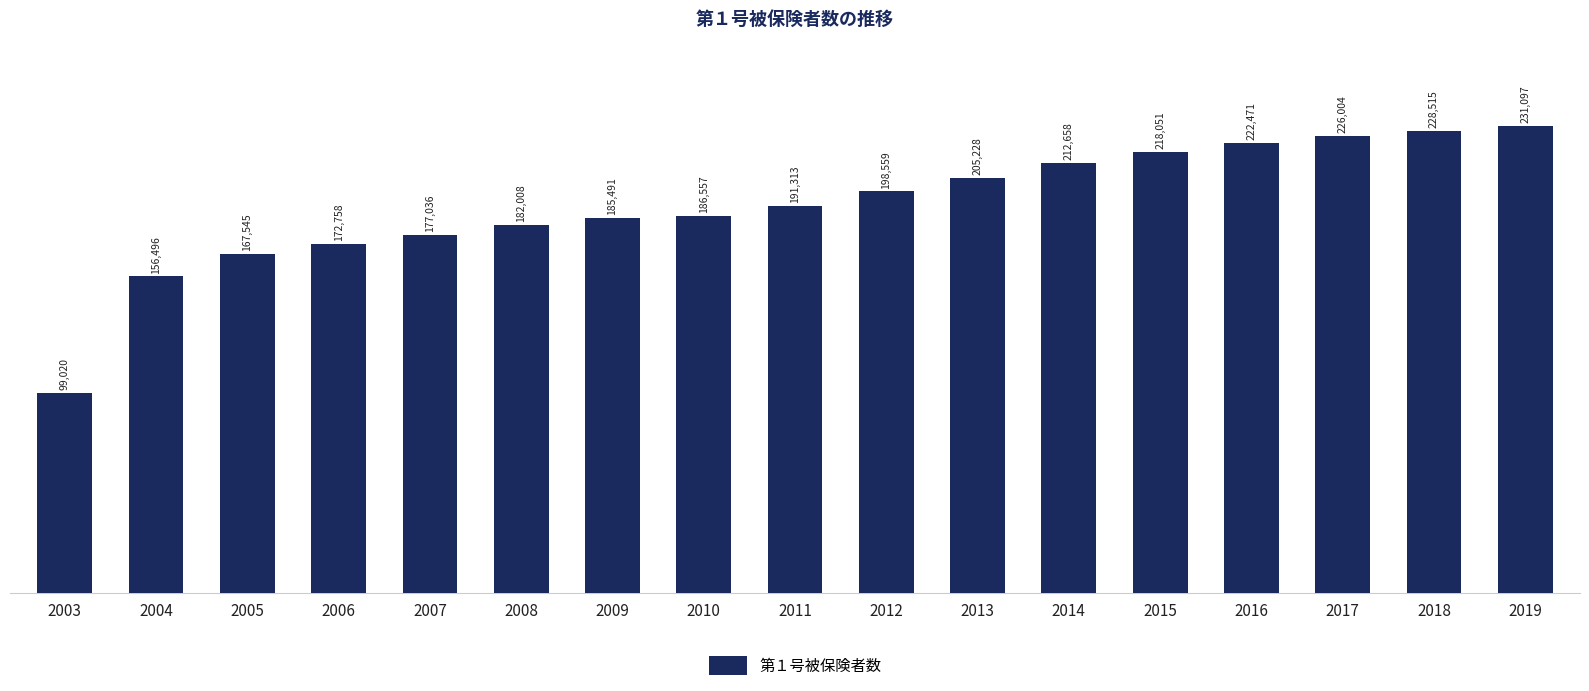

The chart shows a value of 118990 at 2018. True or false?

False